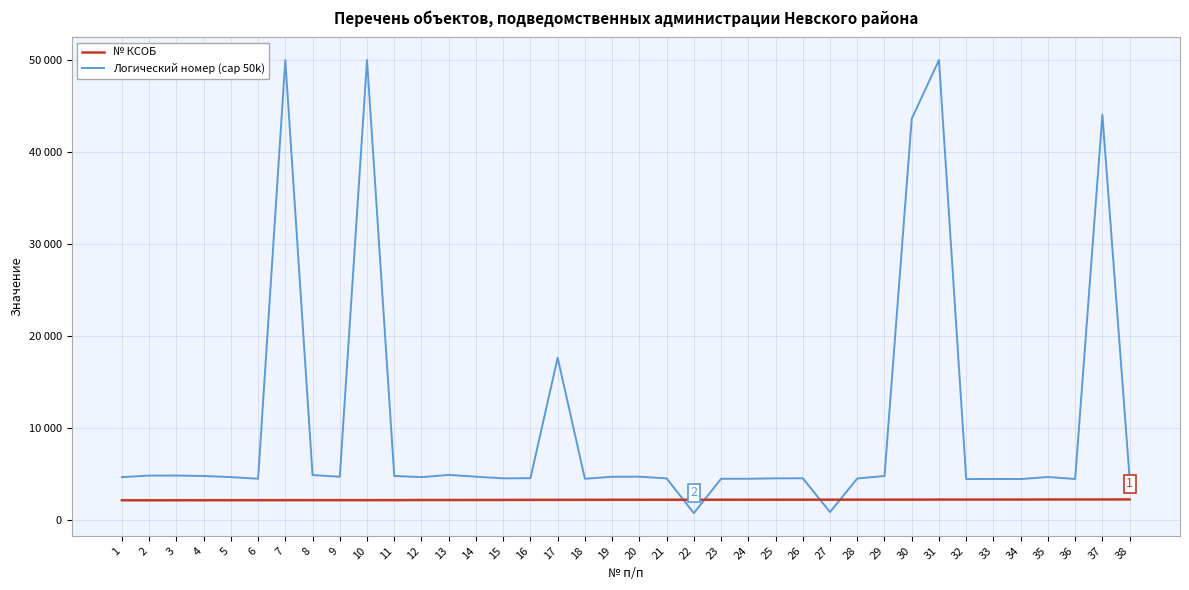

Reading left to right, what are all the values shown in this chart?

№ КСОБ: 1=2129	2=2130	3=2131	4=2133	5=2136	6=2138	7=2140	8=2141	9=2142	10=2143	11=2145	12=2156	13=2157	14=2162	15=2165	16=2171	17=2174	18=2179	19=2182	20=2183	21=2184	22=2185	23=2186	24=2188	25=2189	26=2190	27=2193	28=2194	29=2196	30=2198	31=2203	32=2204	33=2205	34=2206	35=2214	36=2215	37=2216	38=2221
Логический номер (cap 50k): 1=4643	2=4813	3=4818	4=4770	5=4650	6=4471	7=50000	8=4870	9=4688	10=50000	11=4774	12=4644	13=4883	14=4691	15=4511	16=4531	17=17636	18=4466	19=4686	20=4694	21=4510	22=727	23=4469	24=4467	25=4512	26=4520	27=843	28=4502	29=4769	30=43619	31=50000	32=4434	33=4442	34=4435	35=4658	36=4441	37=44057	38=4524